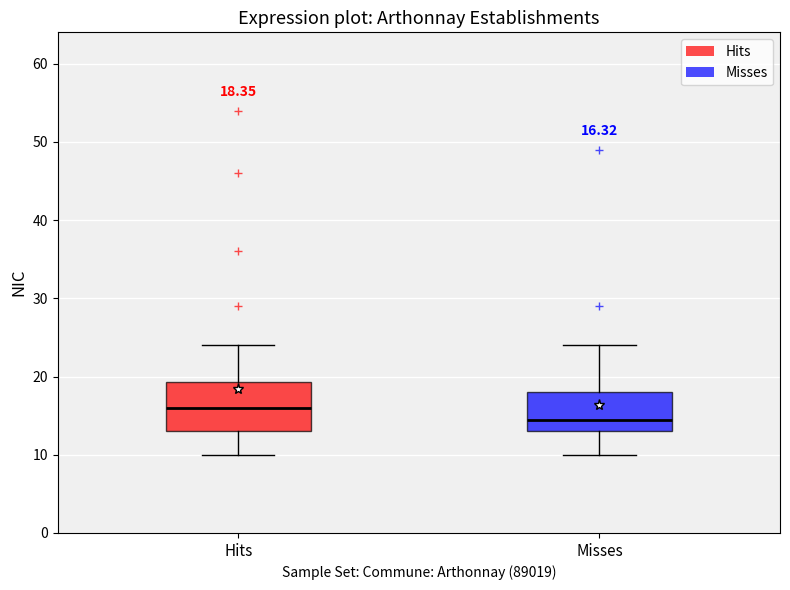

Which box's median line is the highest?

Hits